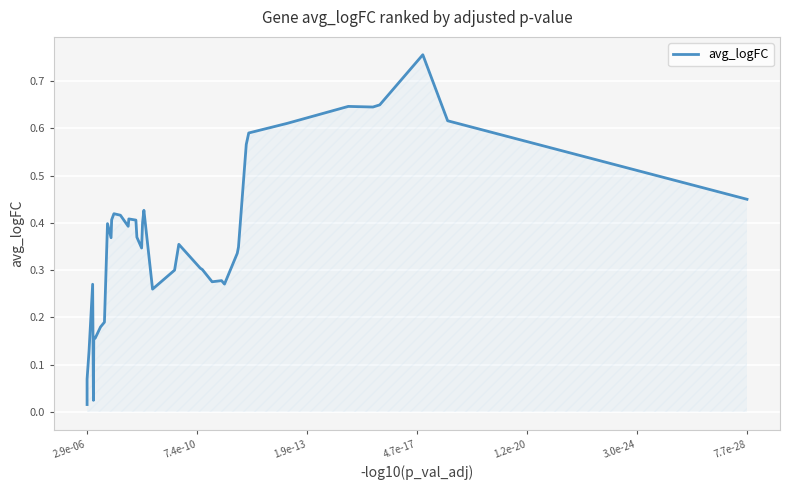

The value at 1.9e-13 is 1.3. True or false?

False